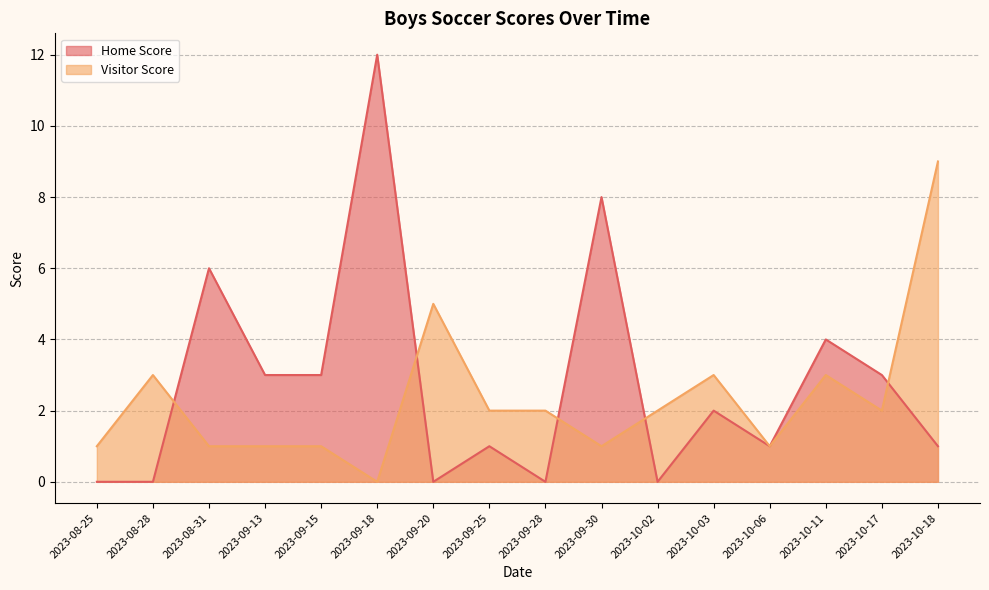

How many intersections are there between Home Score and Visitor Score?

5